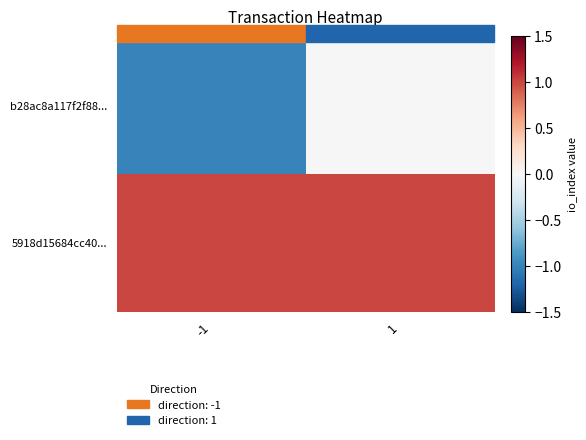

At which category does the chart reach its minimum across all series?

-1